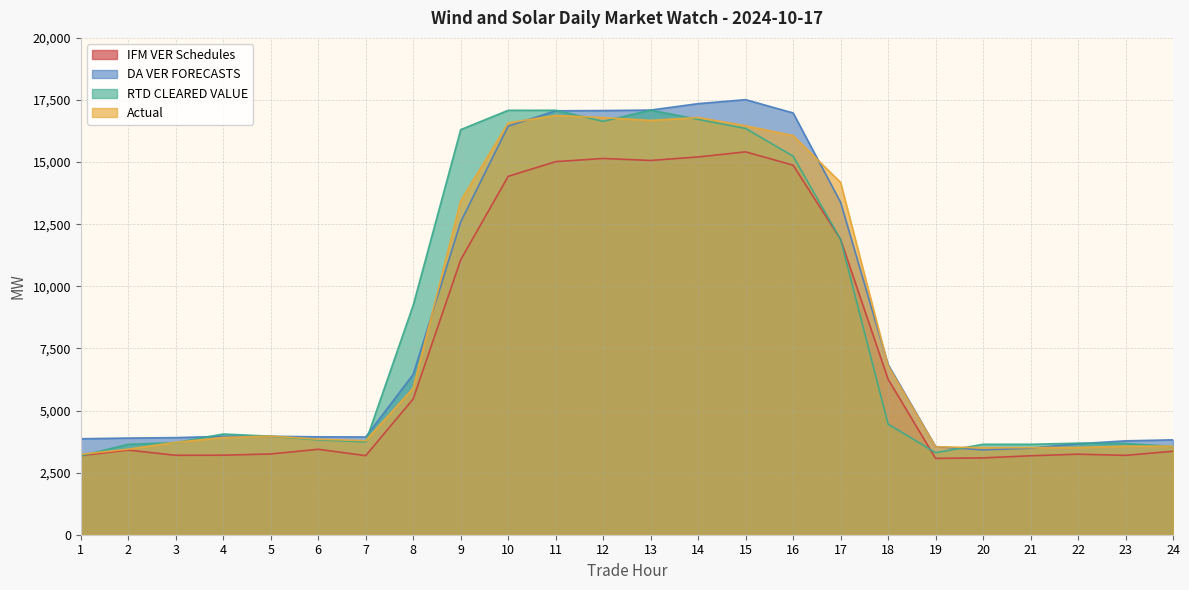

At which category does the chart reach its peak across all series?

15